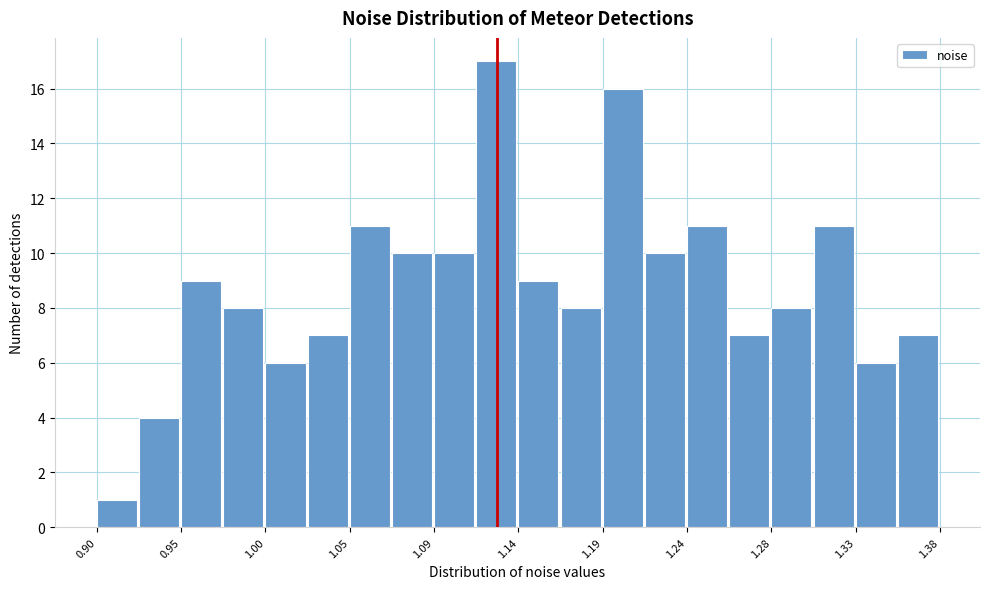

Reading left to right, list every bar in this chart as the range it spans on the x-axis followed by its height. Neither the bar edges nor the heights are printed on the chart, so give them approximately, as read against the axes.

0.905 to 0.930: 1
0.930 to 0.950: 4
0.950 to 0.975: 9
0.975 to 1.000: 8
1.000 to 1.025: 6
1.025 to 1.045: 7
1.045 to 1.070: 11
1.070 to 1.095: 10
1.095 to 1.120: 10
1.120 to 1.140: 17
1.140 to 1.165: 9
1.165 to 1.190: 8
1.190 to 1.215: 16
1.215 to 1.235: 10
1.235 to 1.260: 11
1.260 to 1.285: 7
1.285 to 1.310: 8
1.310 to 1.330: 11
1.330 to 1.355: 6
1.355 to 1.380: 7